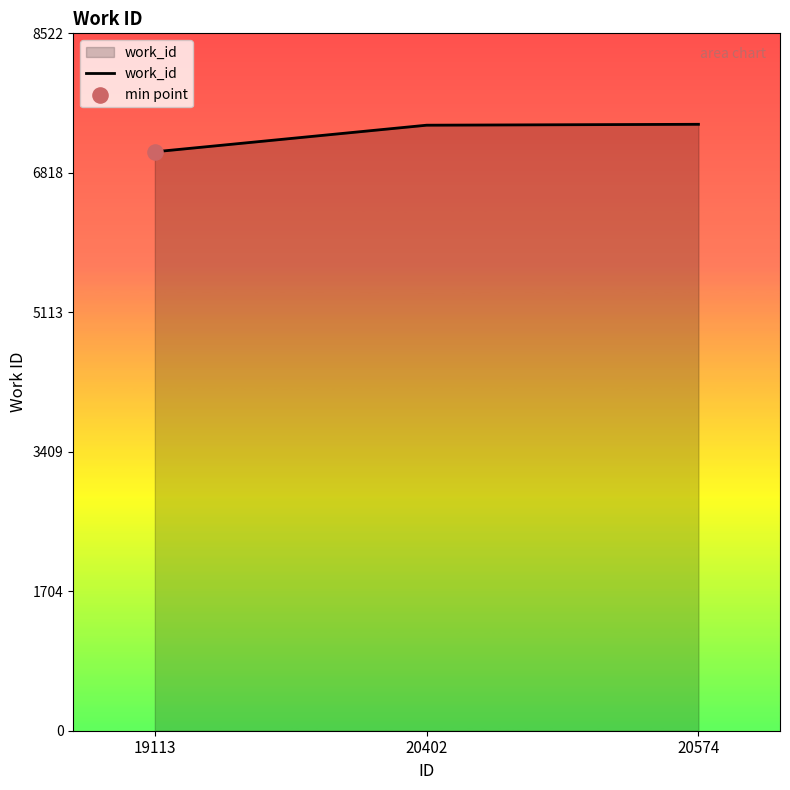

Approximately how many times larger is the value at 20402 compared to 20574?

1.0